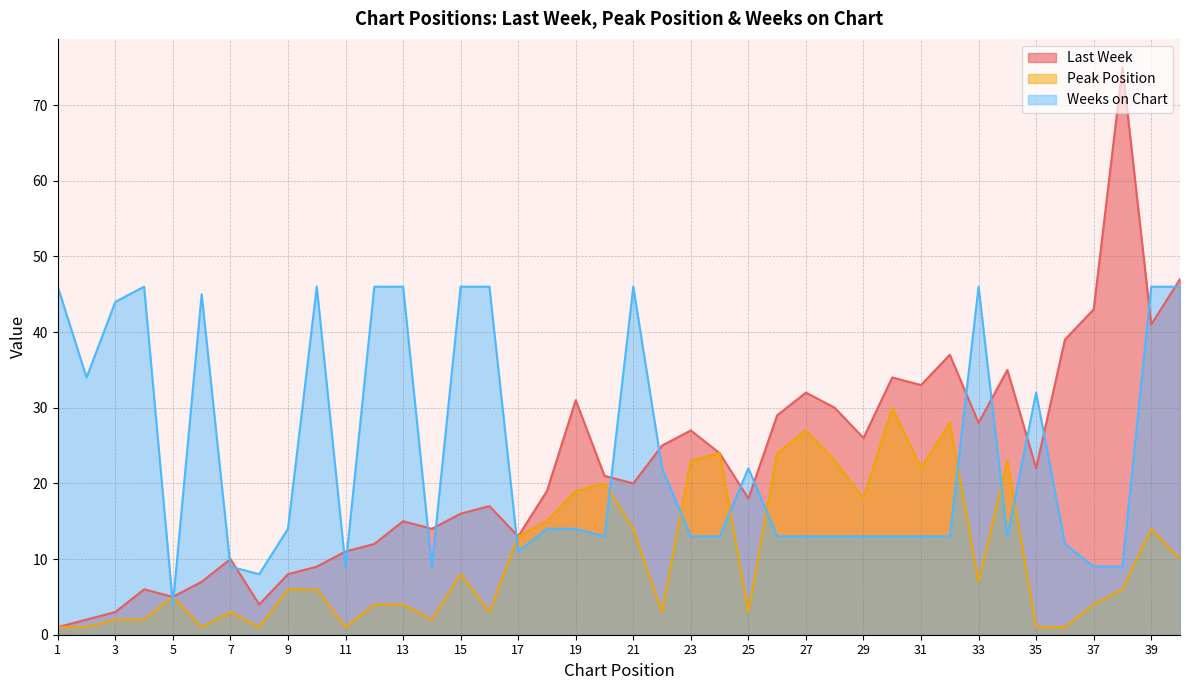

What is the sum of all Peak Position values?

422